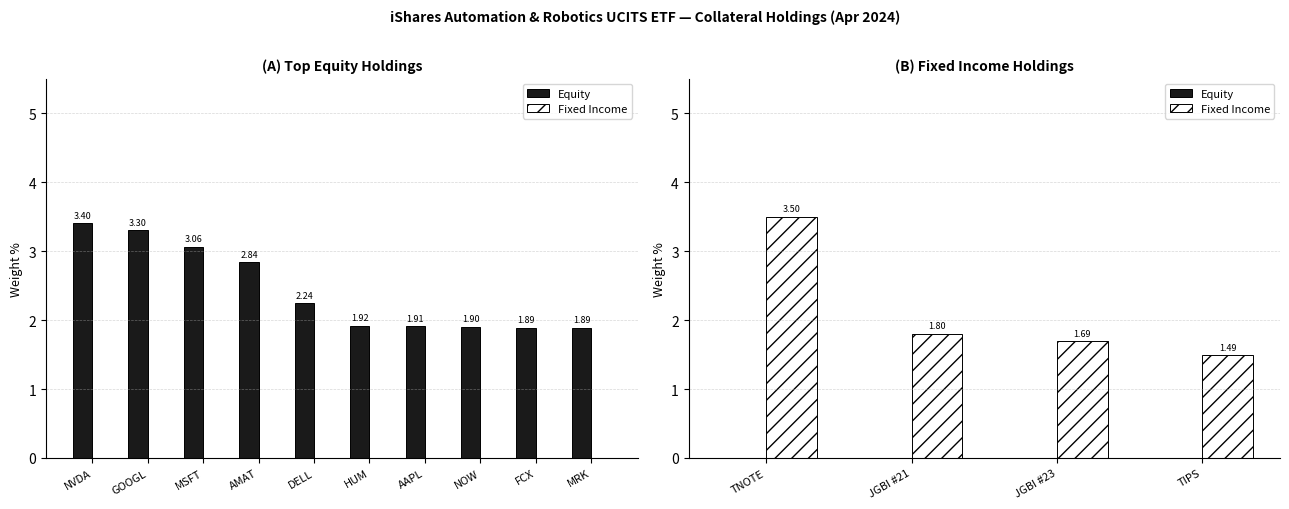

What is the sum of all Fixed Income values?

8.5